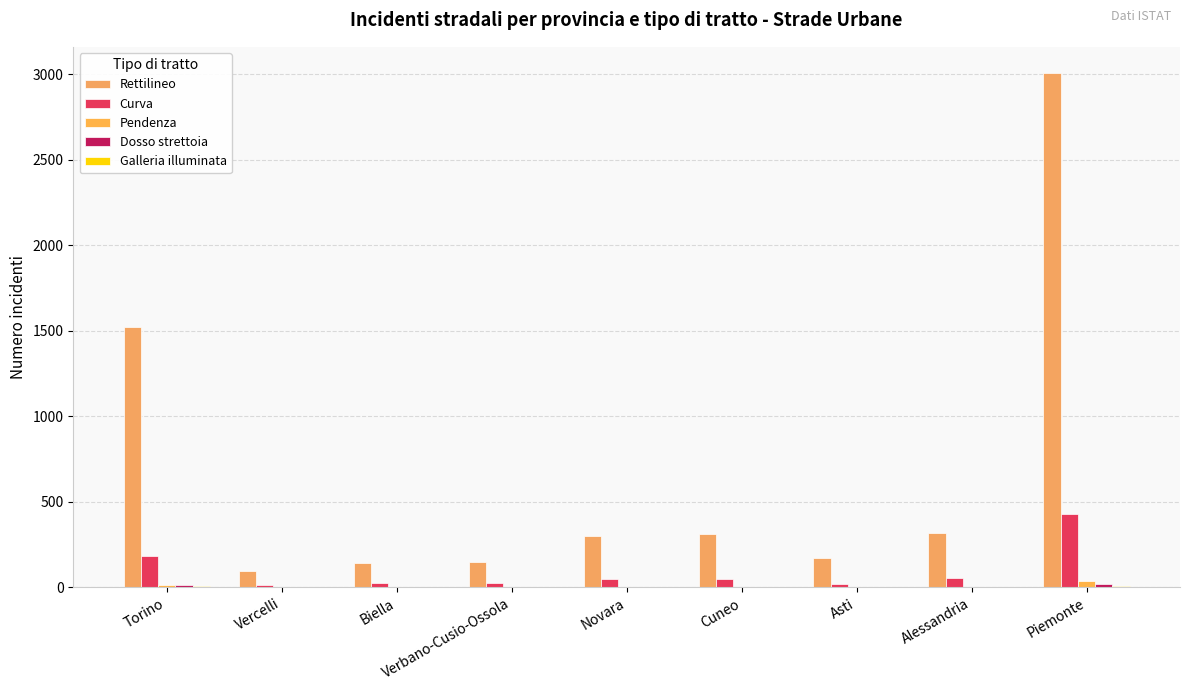

What is the difference between the Curva values at Alessandria and Asti?

36